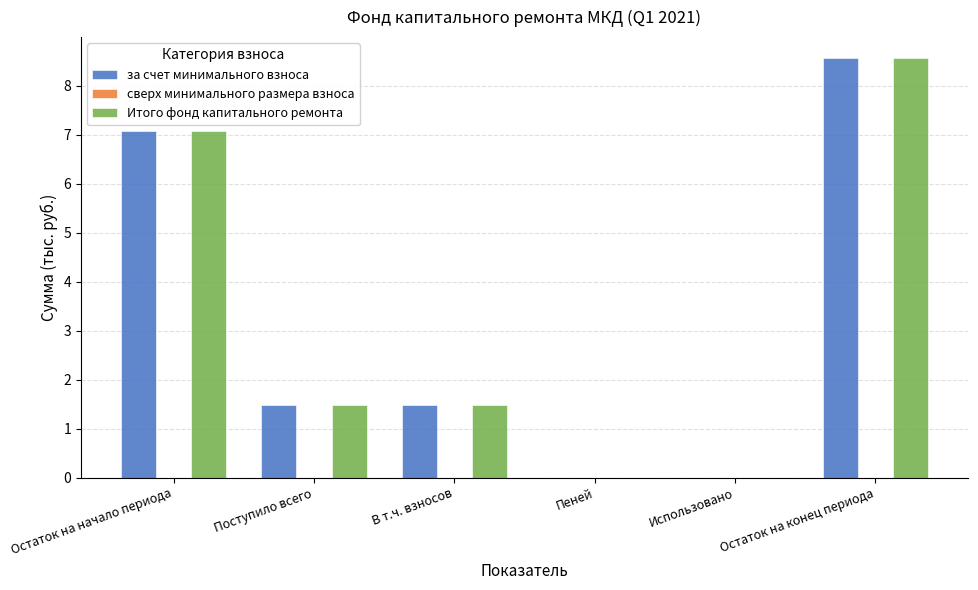

What is the sum of the Итого фонд капитального ремонта values at Остаток на конец периода and В т.ч. взносов?

10.1